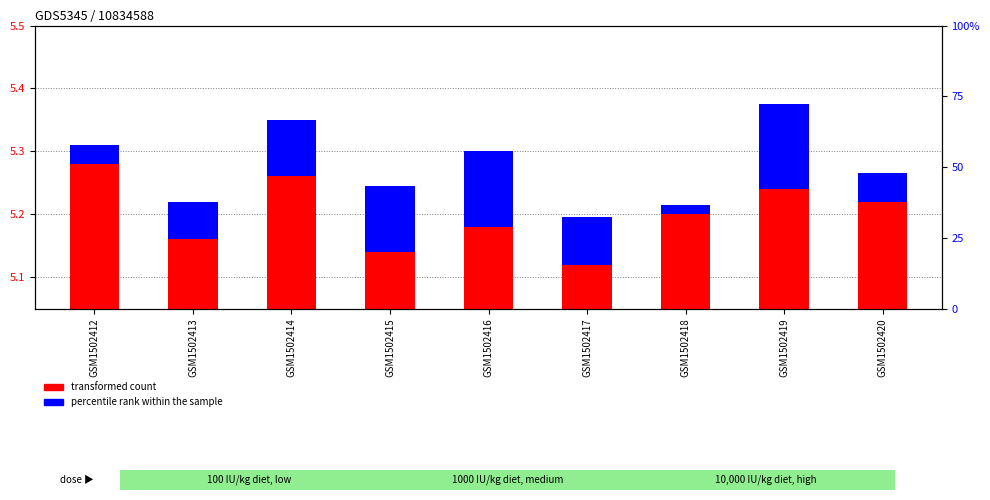

What is the average value of the transformed count series?

5.2